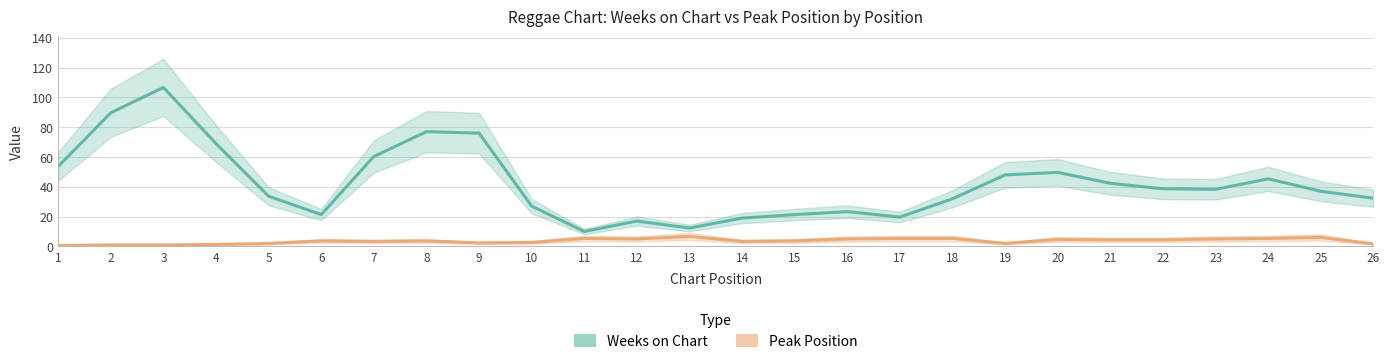

Which category has the lowest value in the Weeks on Chart series?

11